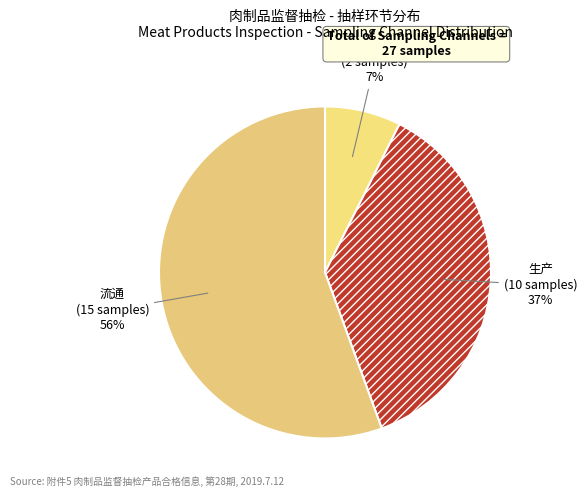

To the nearest percent, what is the difference between the 流通 and 生产 slice percentages?

19%